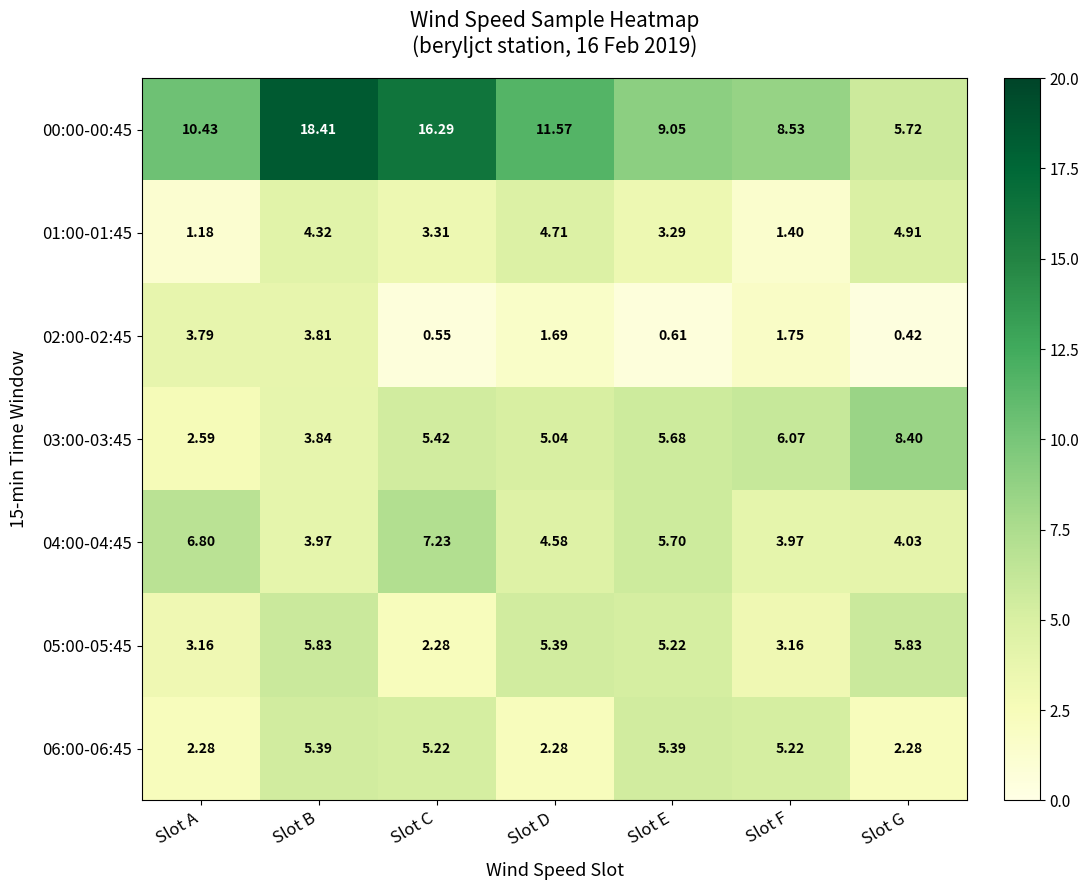

At which label is 01:00-01:45 closest to 3?

Slot E